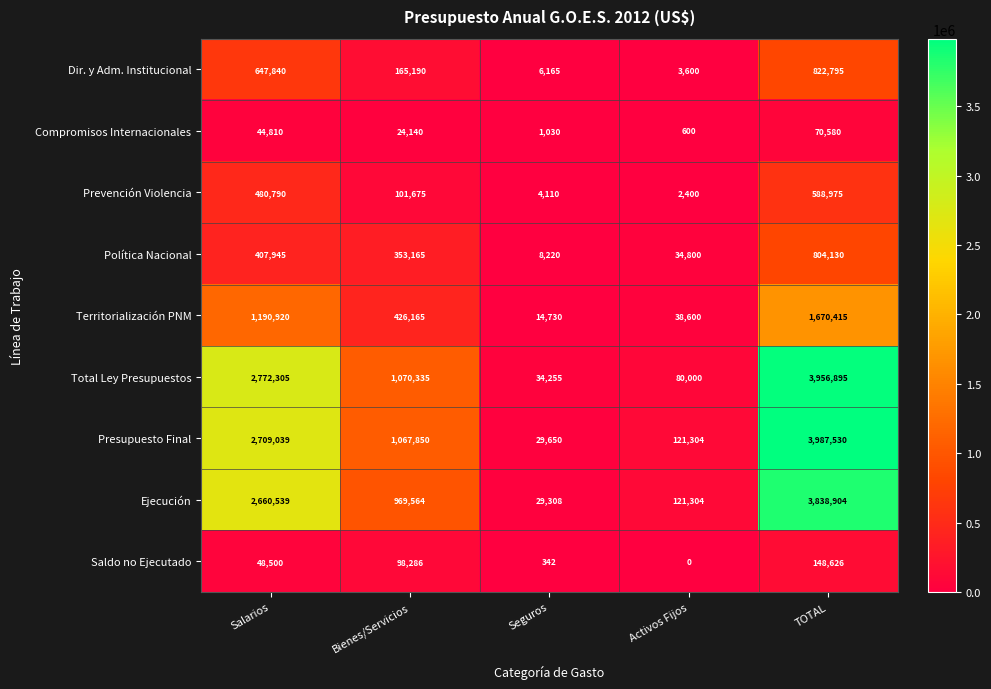

Where is Ejecución nearest to the value 1934106?

Salarios